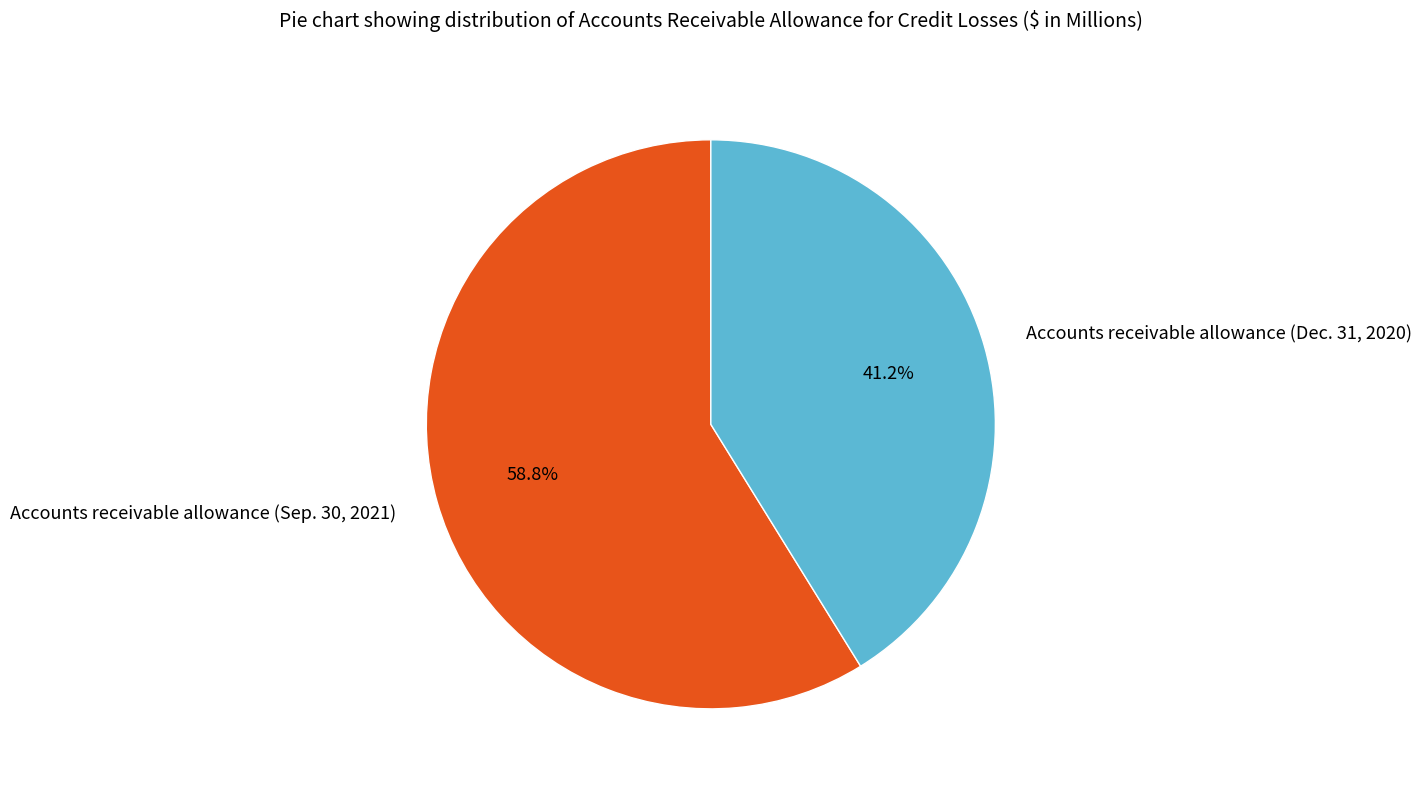

How many slices are in this pie chart?

2